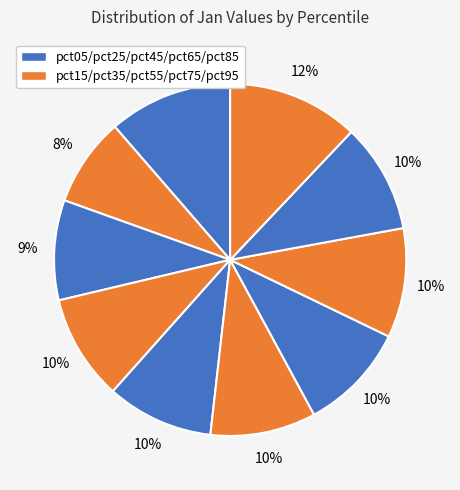

What is the smallest slice in the pie chart?

pct15